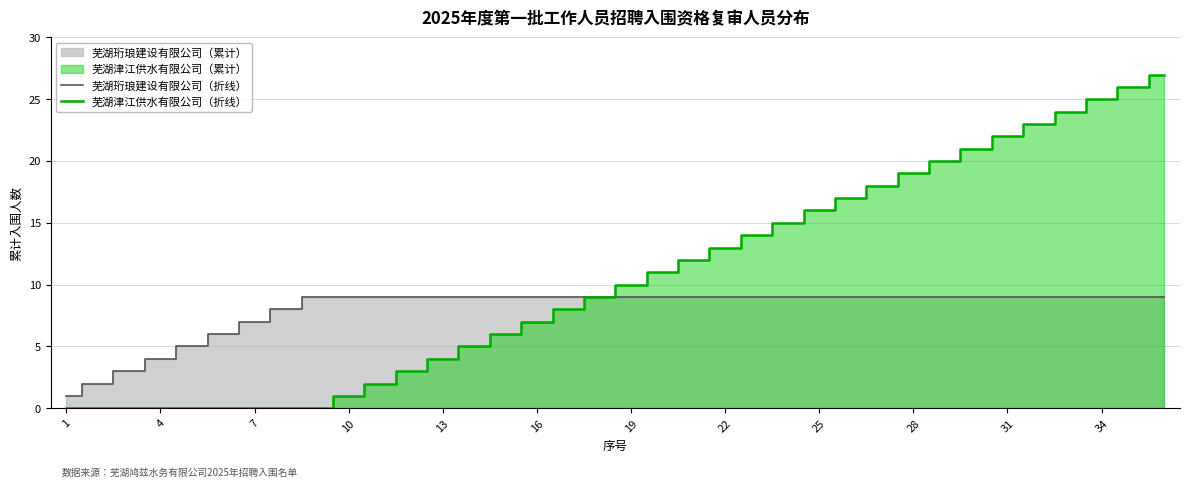

Which series has the largest total across all categories?

芜湖津江供水有限公司（折线）